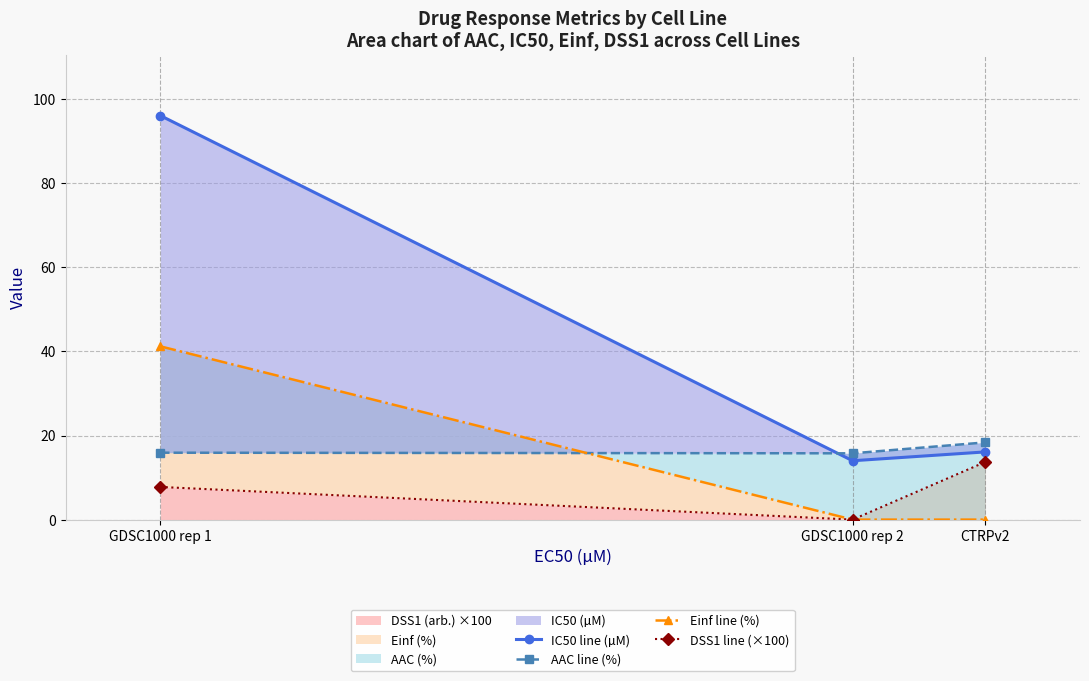

What is the highest value of the DSS1 (arb.) ×100 series?

13.7